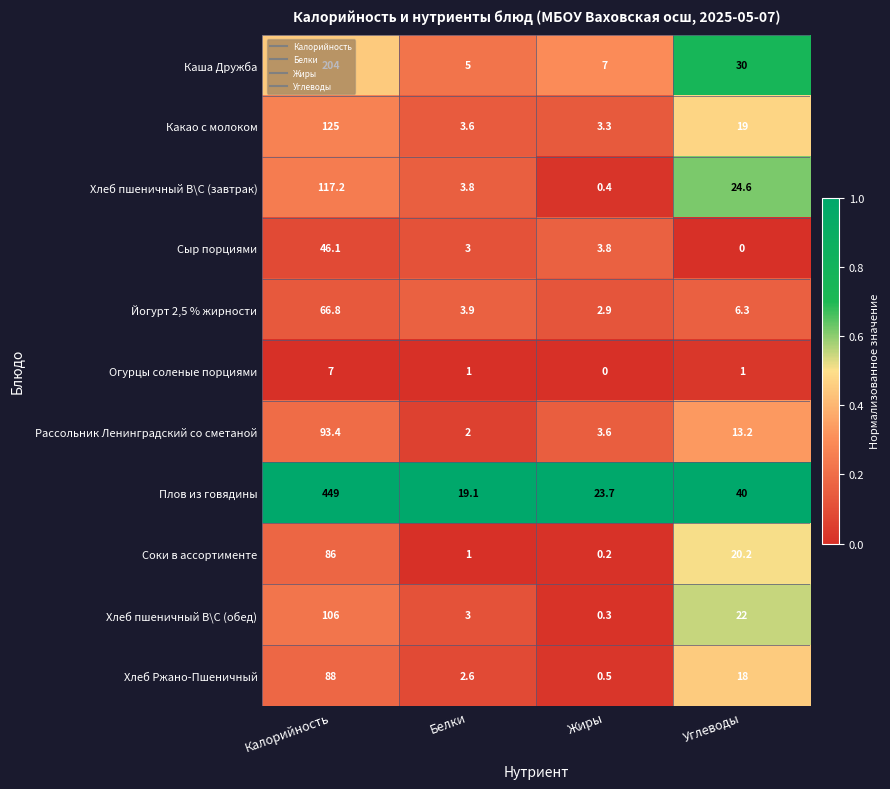

What is the maximum value for Плов из говядины?

449.0